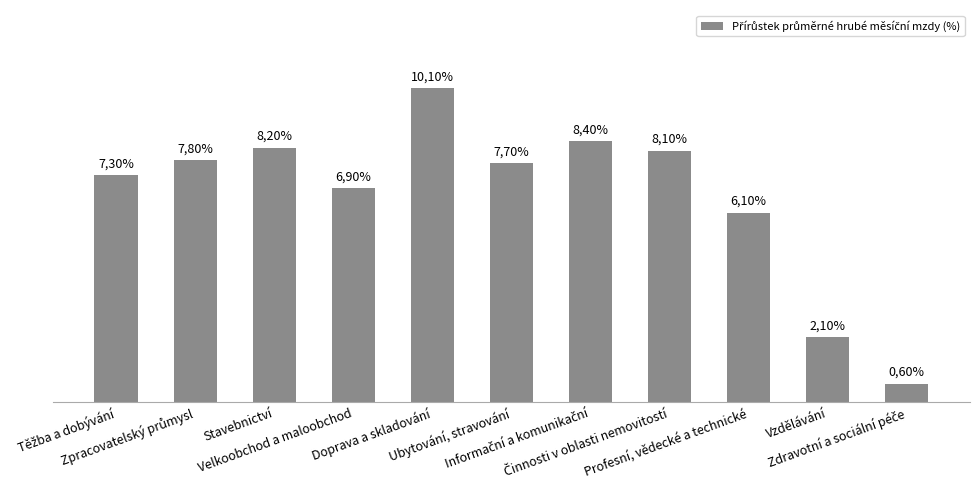

Are the bars horizontal?

No